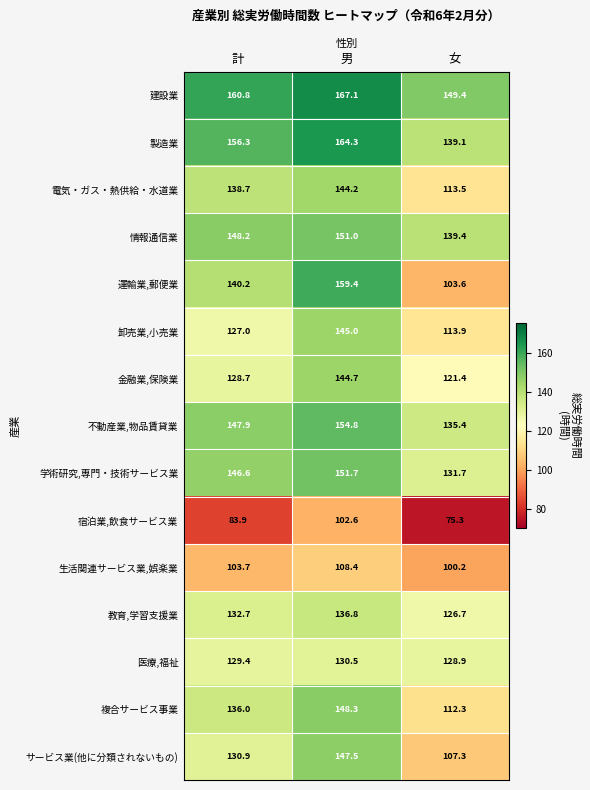

What is the difference between the second highest and minimum values in the 宿泊業,飲食サービス業 series?

8.6